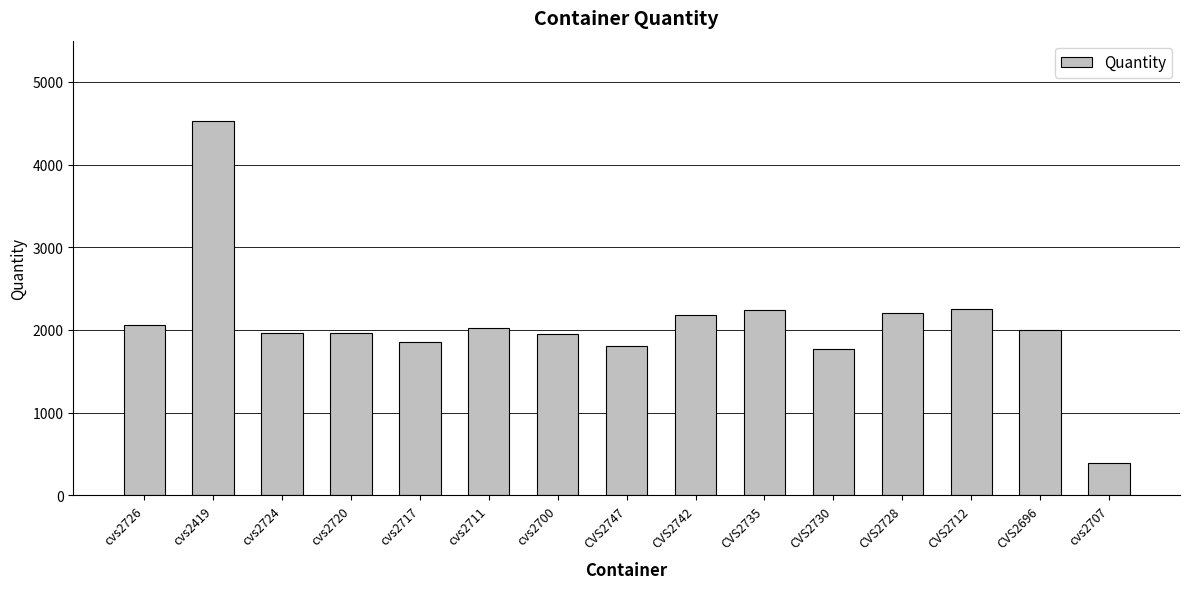

What is the difference between the maximum and minimum values?

4142